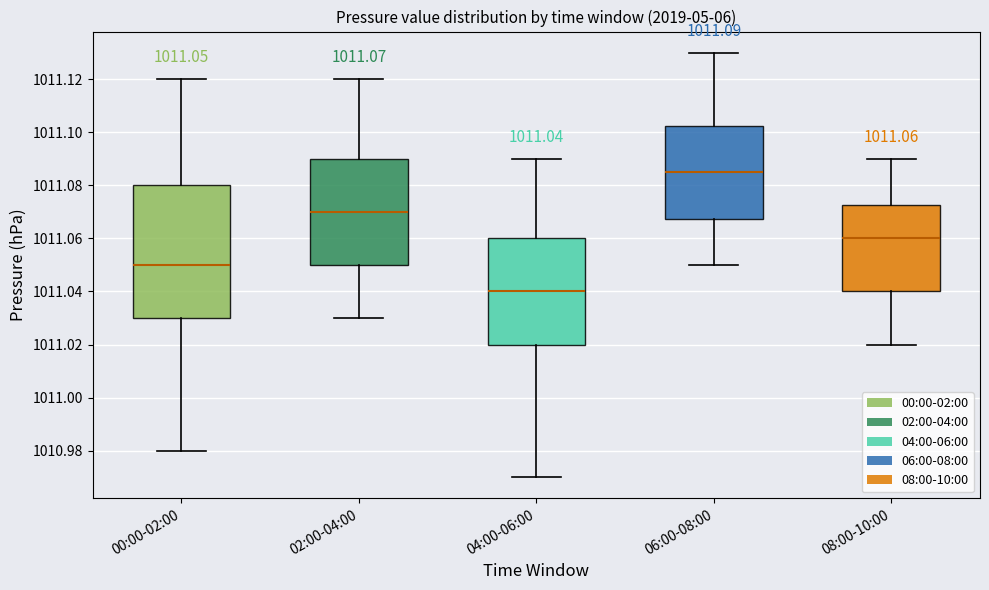

Comparing the boxes themselves (not the whiskers), which one is the tallest?

00:00-02:00